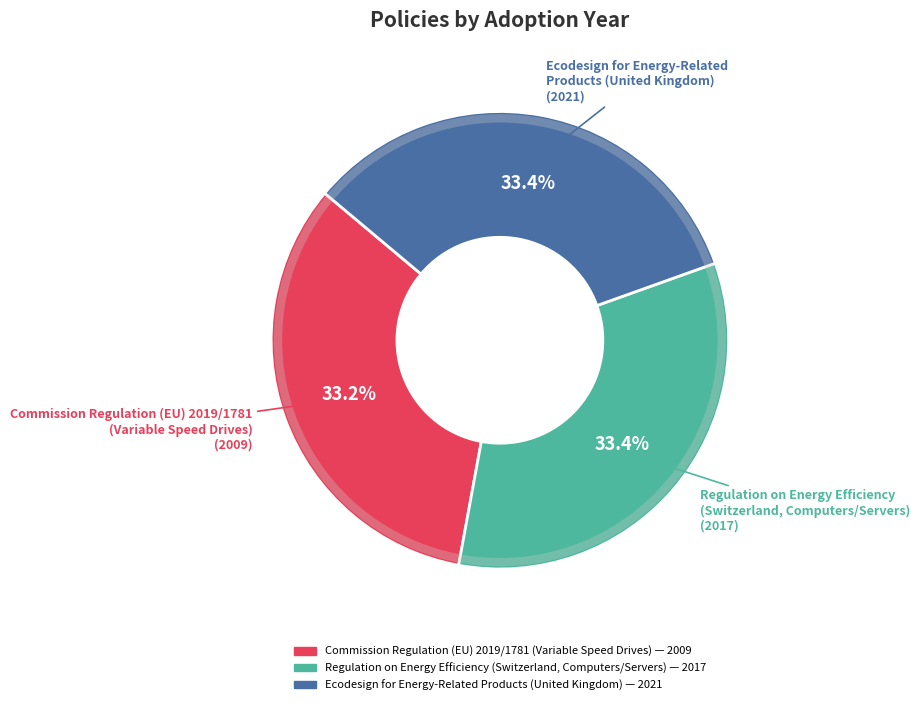

What is the ratio of the value at Regulation on Energy Efficiency (Switzerland, Computers/Servers) to the value at Commission Regulation (EU) 2019/1781 (Variable Speed Drives)?

1.0